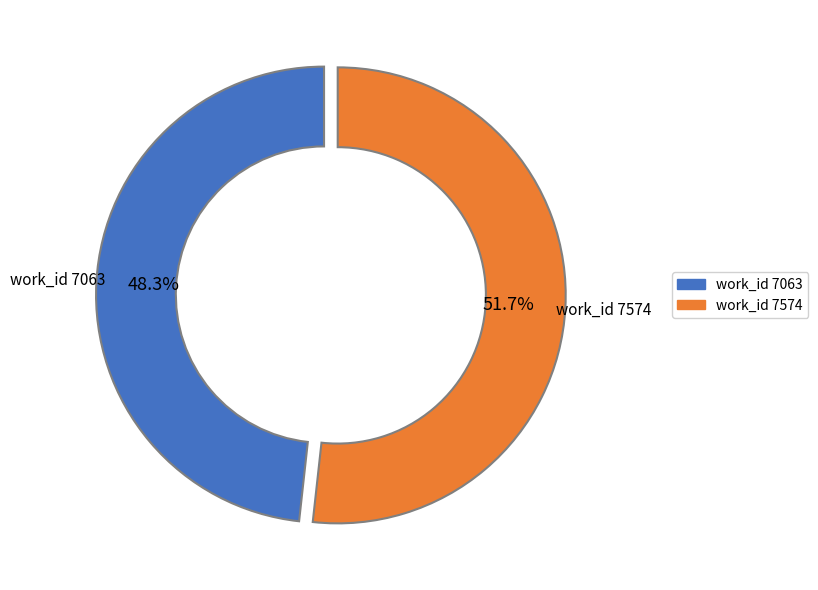

Which has a higher value, work_id 7063 or work_id 7574?

work_id 7574